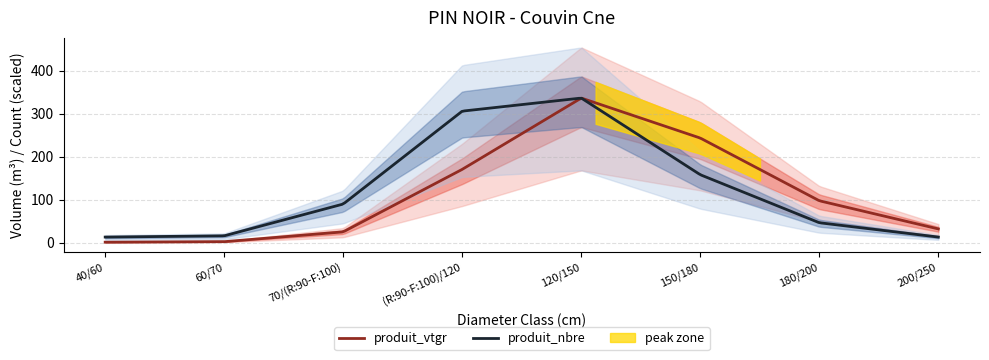

Which category has the highest value across all series?

120/150